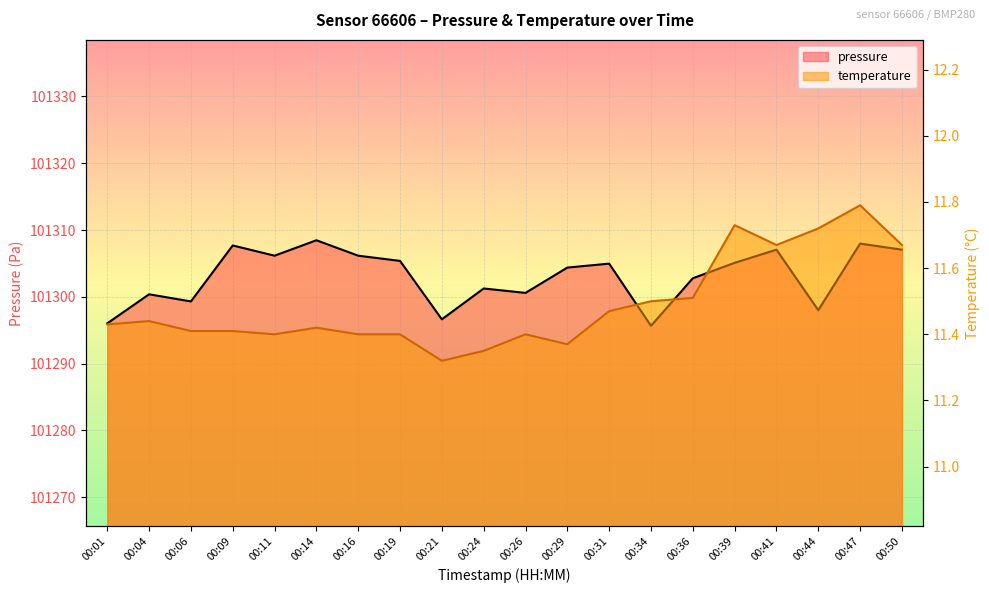

Rank the categories by temperature value from lowest to highest.

00:21, 00:24, 00:29, 00:11, 00:16, 00:19, 00:26, 00:06, 00:09, 00:14, 00:01, 00:04, 00:31, 00:34, 00:36, 00:41, 00:50, 00:44, 00:39, 00:47